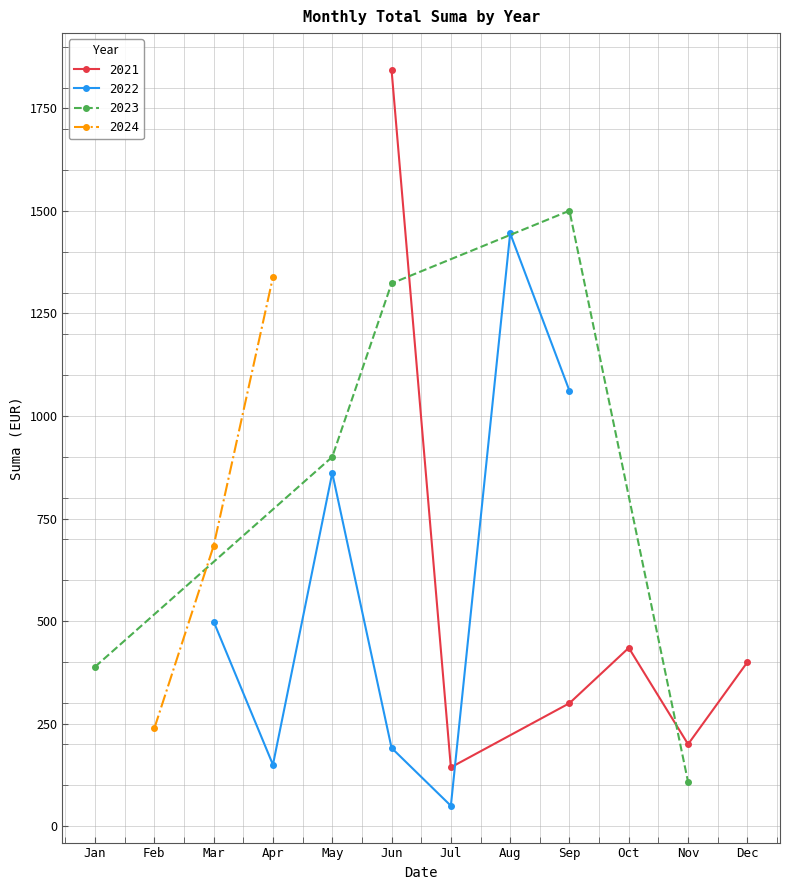

Where is the first local minimum?

2